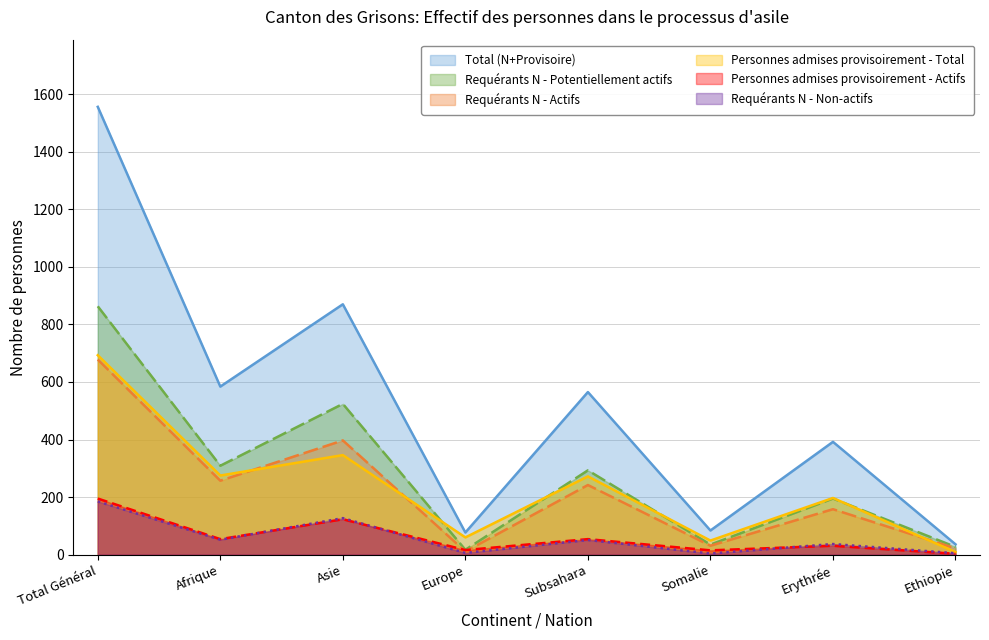

Which series has the widest spread of values?

Total (N+Provisoire)